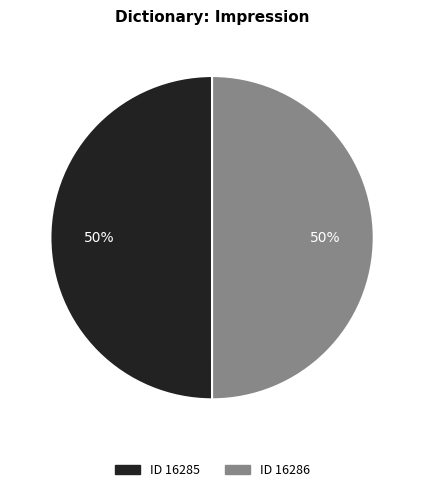

To the nearest percent, what is the average slice percentage?

50%